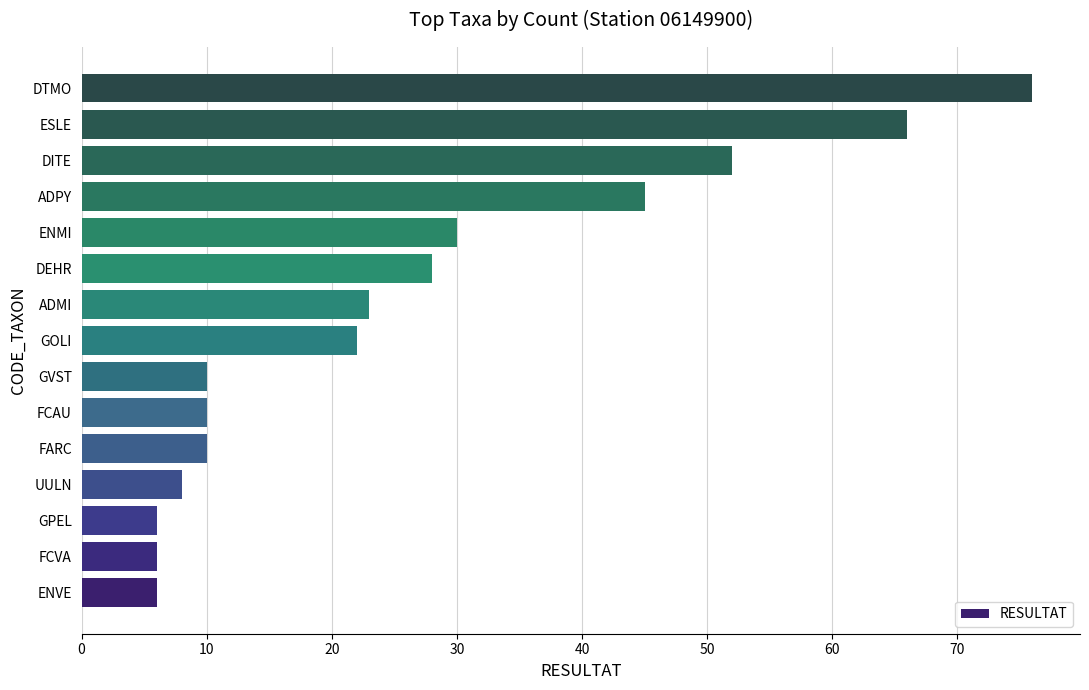

Between ADMI and ENVE, which is larger?

ADMI